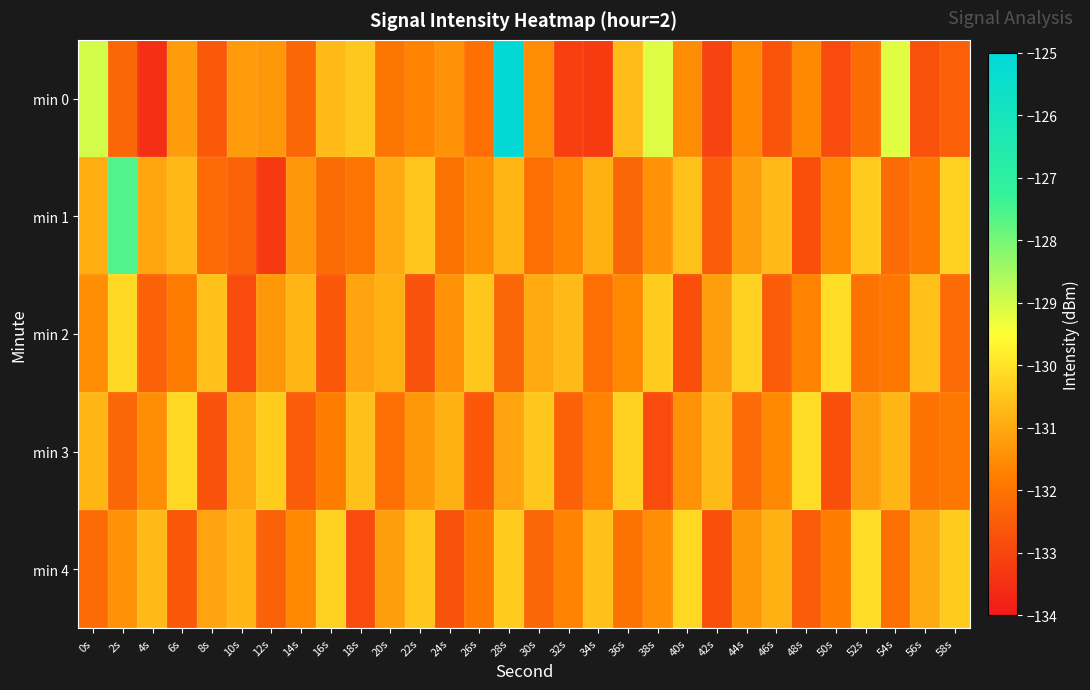

Which series changed the most between 30s and 34s?

min 0